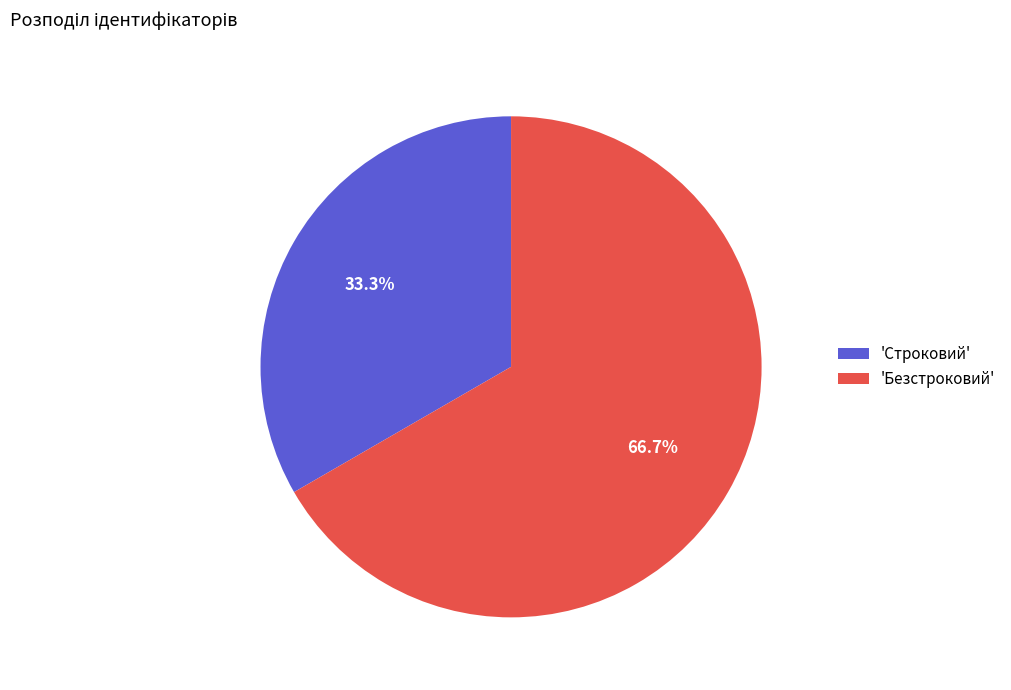

Count the number of slices in the pie.

2